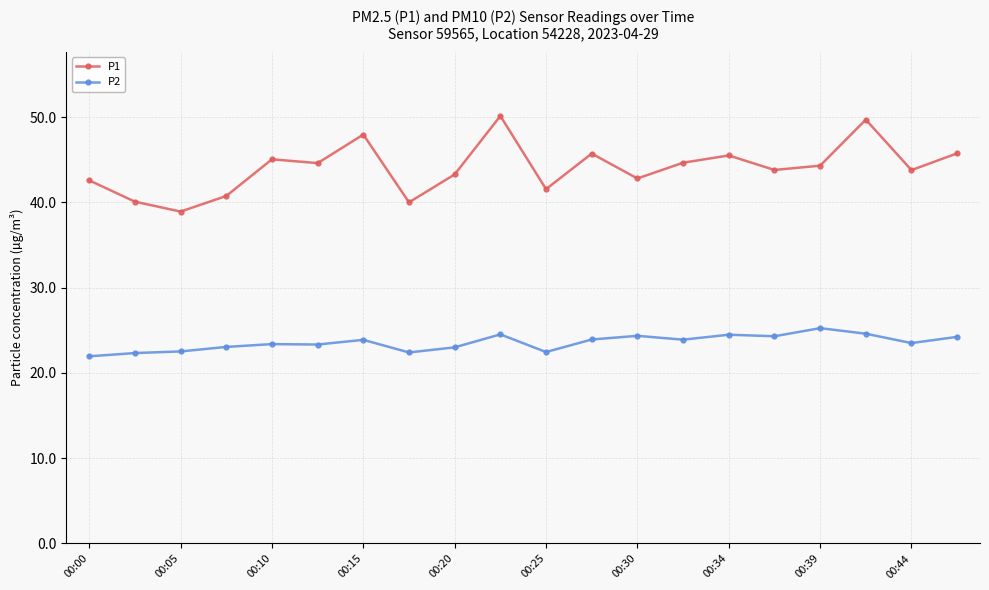

True or false: P2 has more than 0 points higher than both neighbors.

True